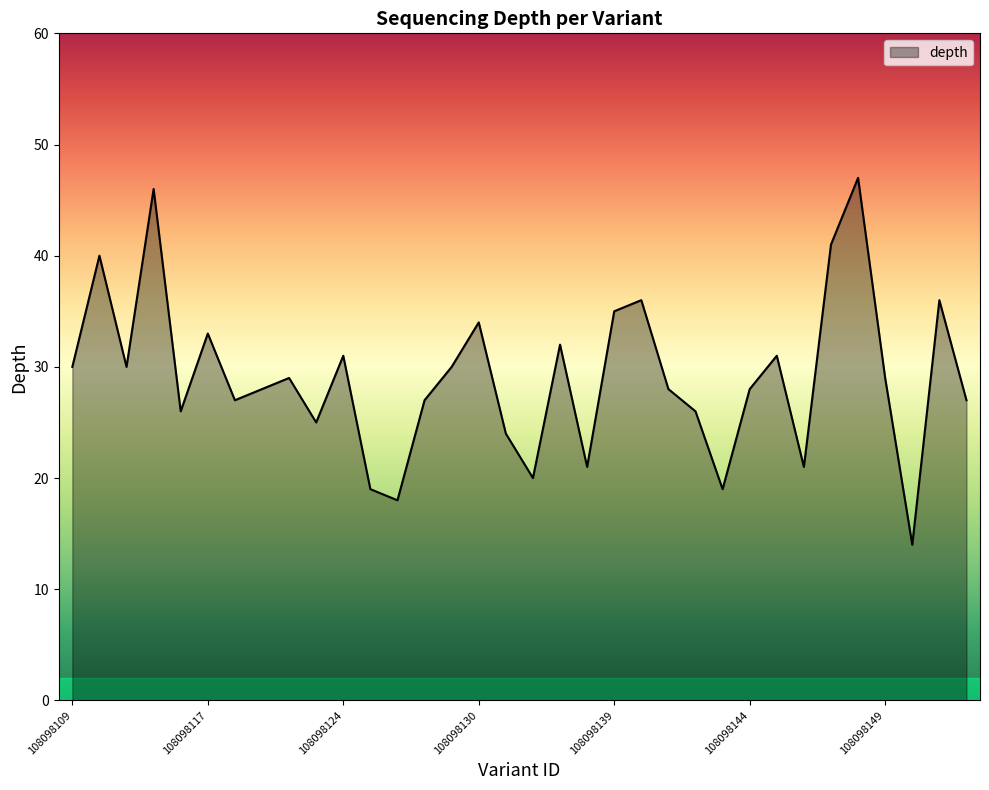

What is the maximum value shown in the chart?

47